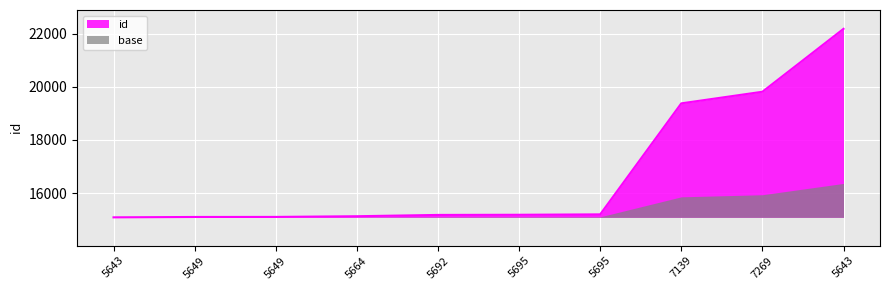

Reading left to right, what are all the values shown in this chart?

15086	15100	15102	15128	15177	15183	15198	19377	19814	22182